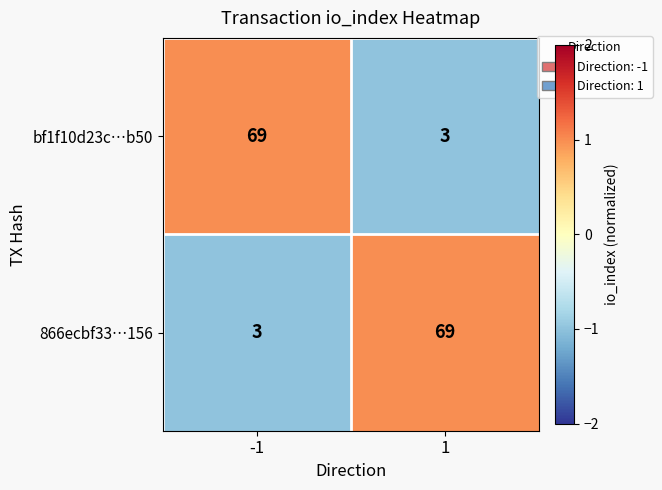

The bf1f10d23c…b50 series shows 69 at -1. True or false?

True